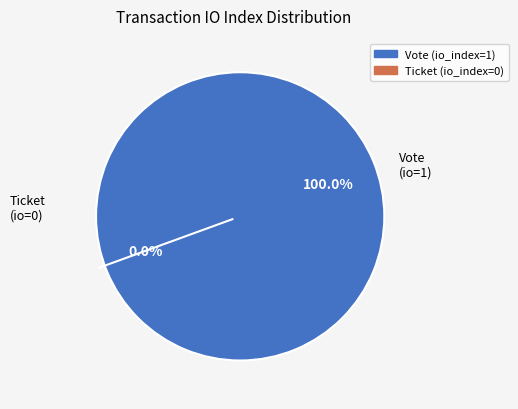

To the nearest percent, what is the average slice percentage?

50%